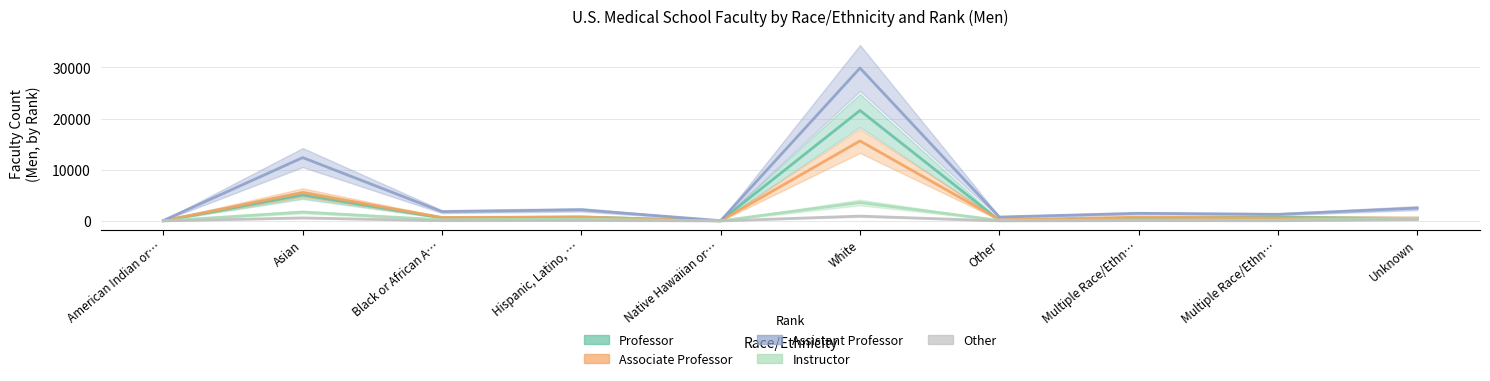

List the labels in order of Professor value, largest first.

White, Asian, Hispanic, Latino, …, Multiple Race/Ethn…, Black or African A…, Multiple Race/Ethn…, Unknown, Other, American Indian or…, Native Hawaiian or…